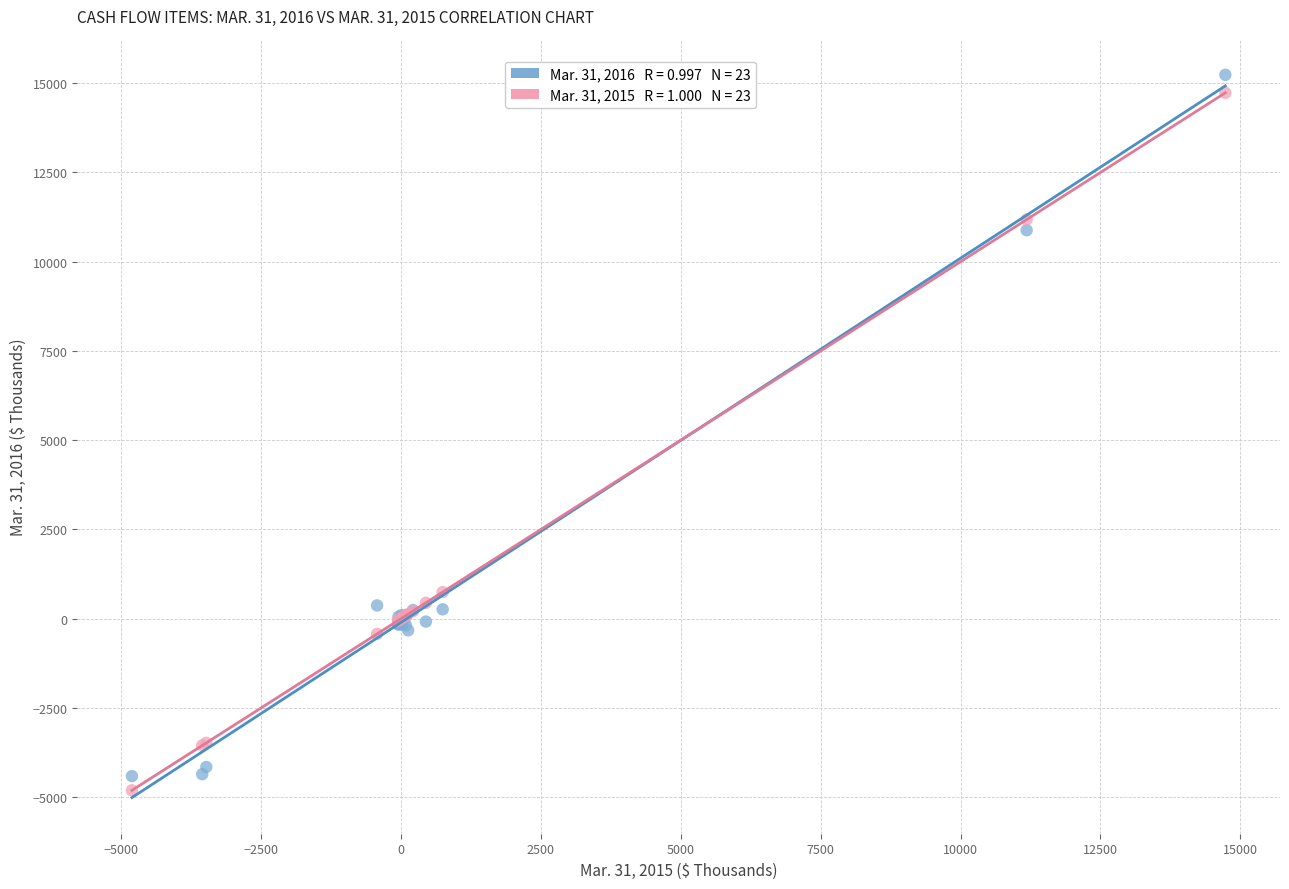

Across all series, what Y value is closest to 5215?

746